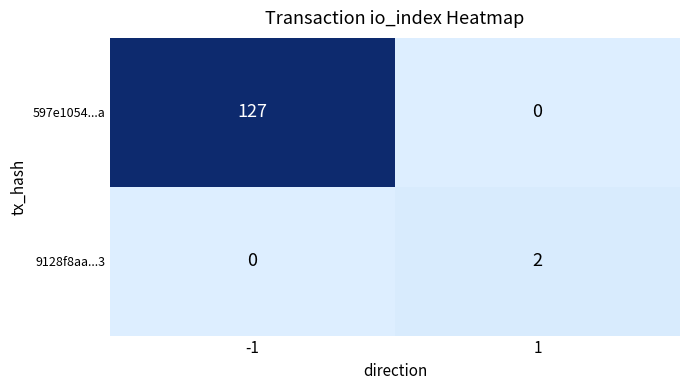

Is it true that 9128f8aa...3 equals 1 at 1?

False